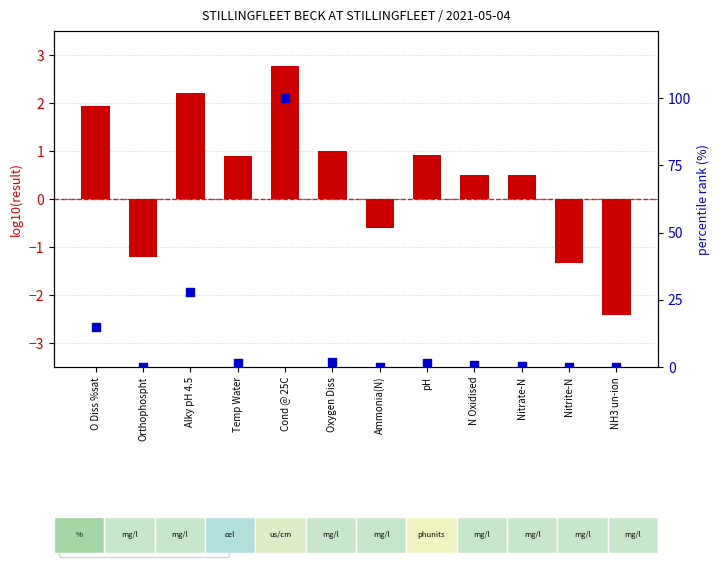

What is the total value across all series at NH3 un-ion?

-2.4